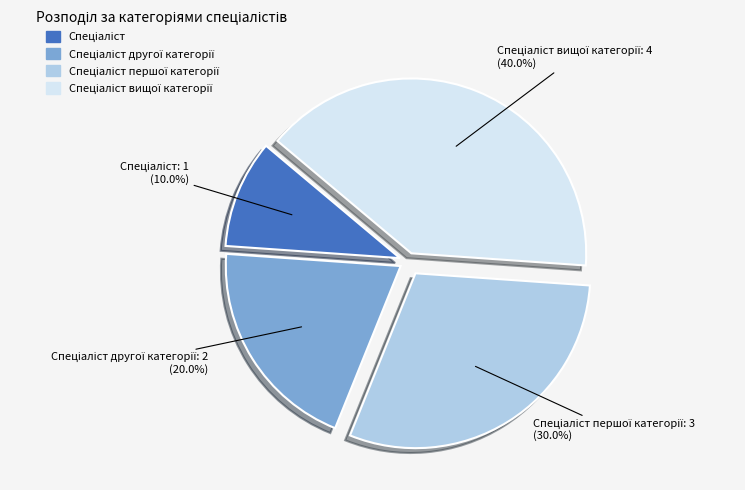

Does any single category account for the majority?

No